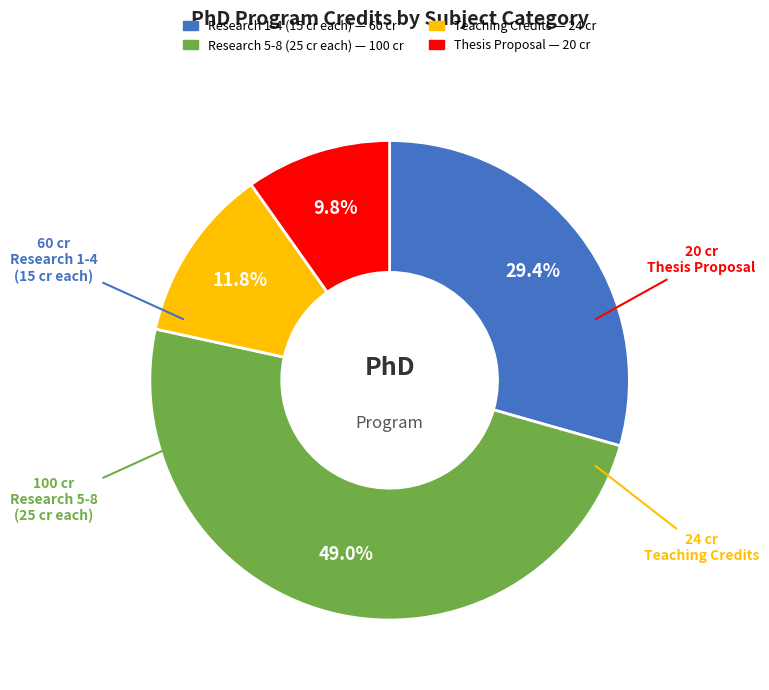

How many segments does this pie chart have?

4